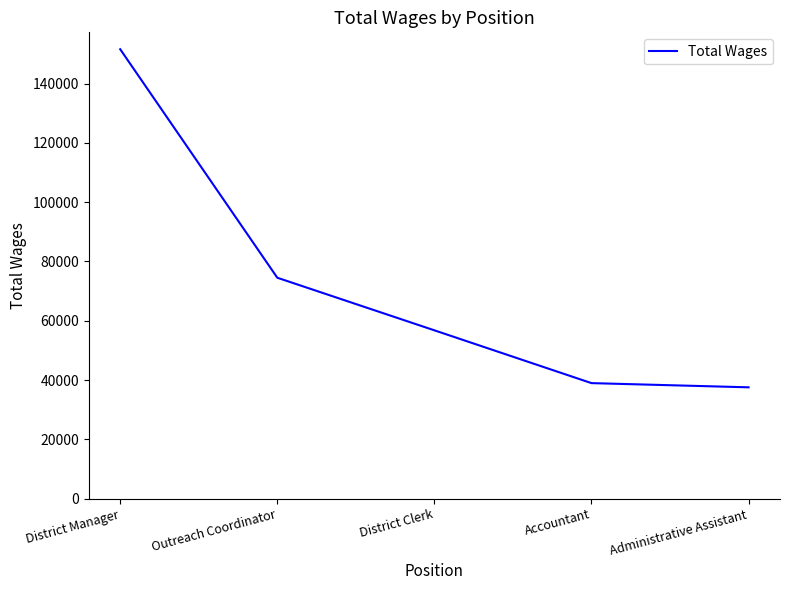

What position from the left is Outreach Coordinator?

2